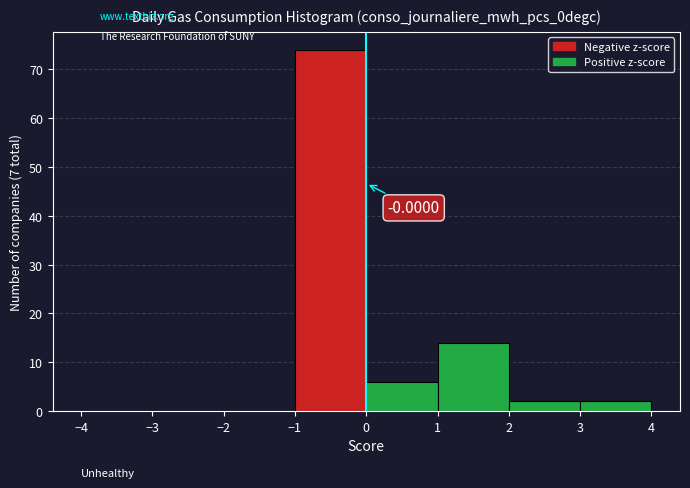

Which range on the x-axis has the tallest bar?

-1 to 0